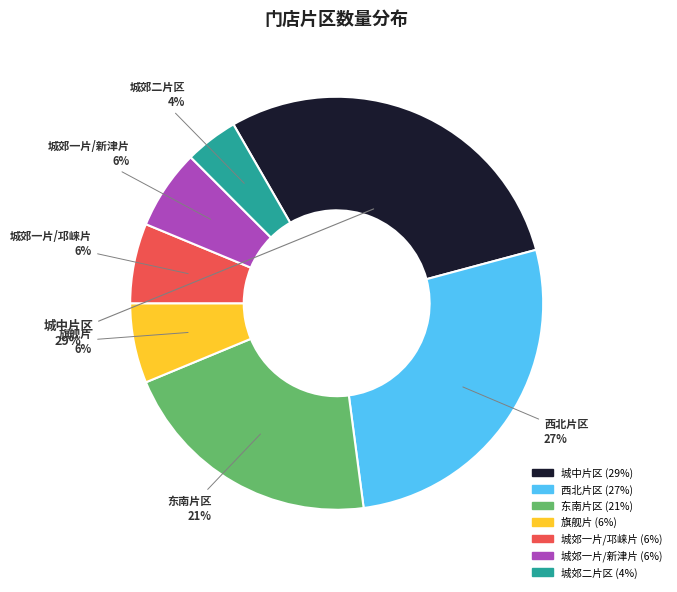

How many slices are in this pie chart?

7